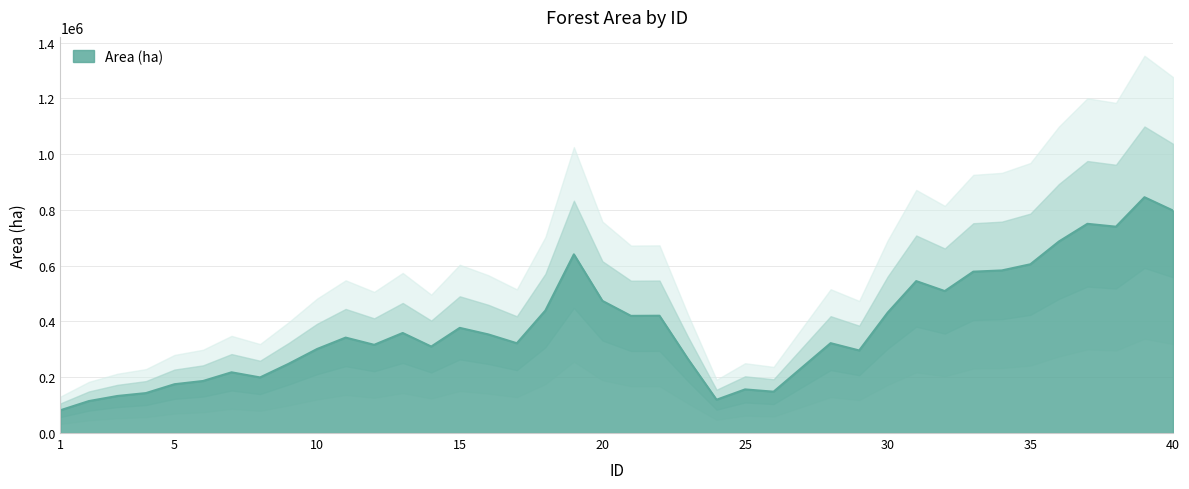

What is the value of the 37th point from the left?

1006156